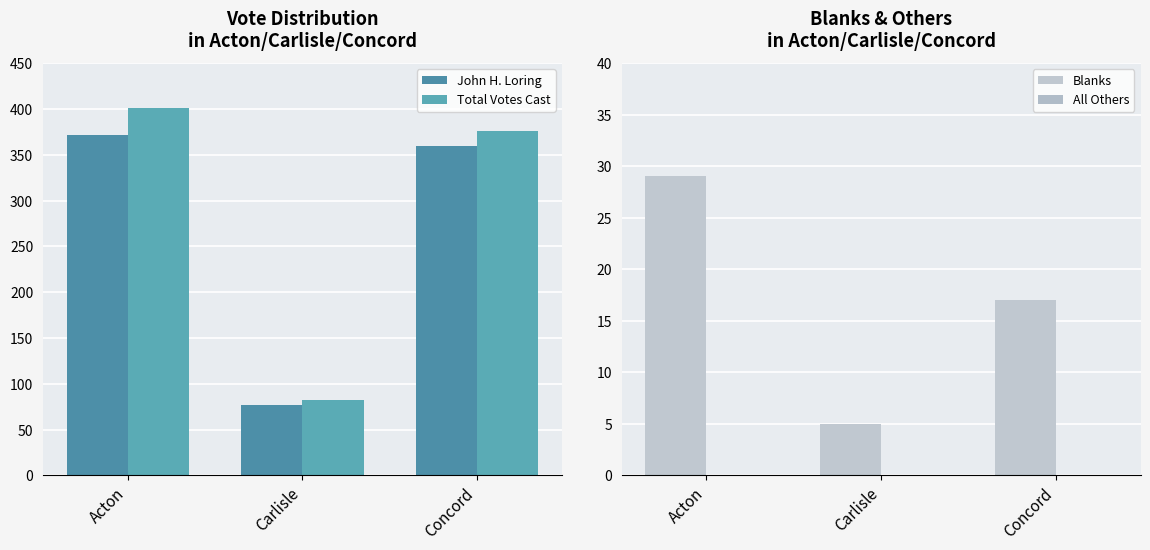

How many distinct data groups are displayed?

4